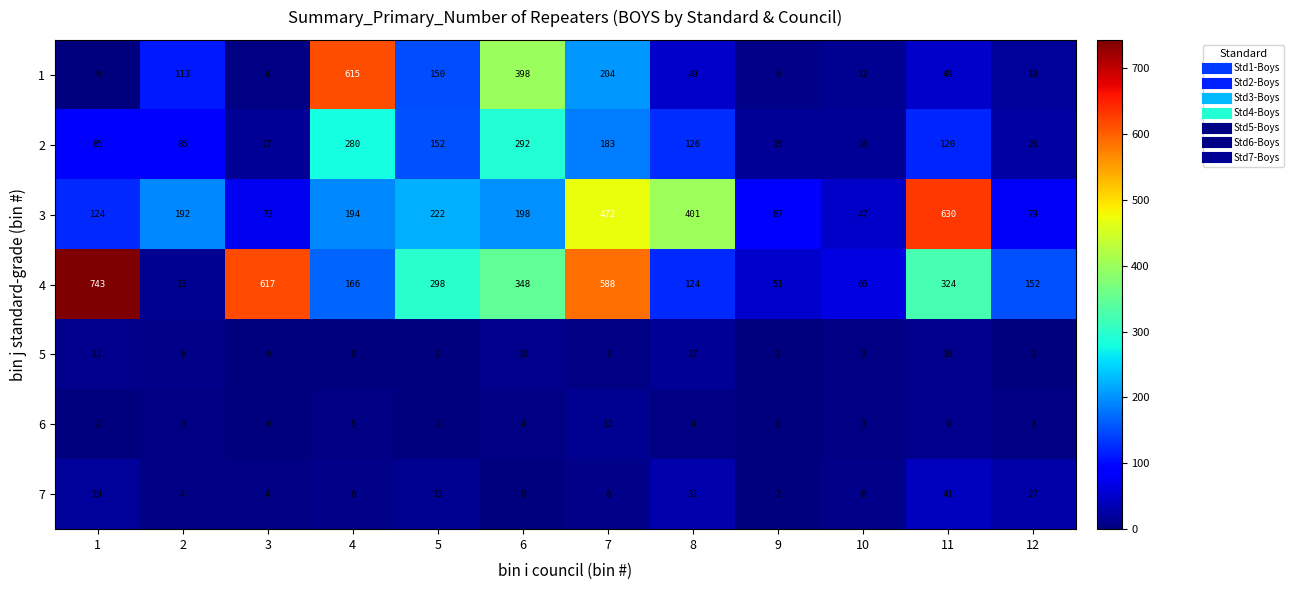

What is the total value across all series at 7?

1468